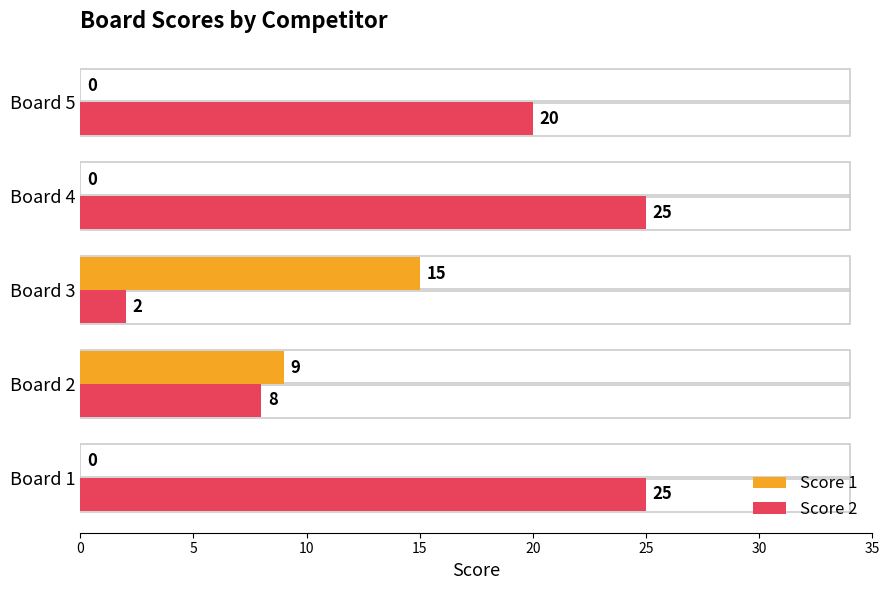

Which series changed the most between Board 2 and Board 4?

Score 2